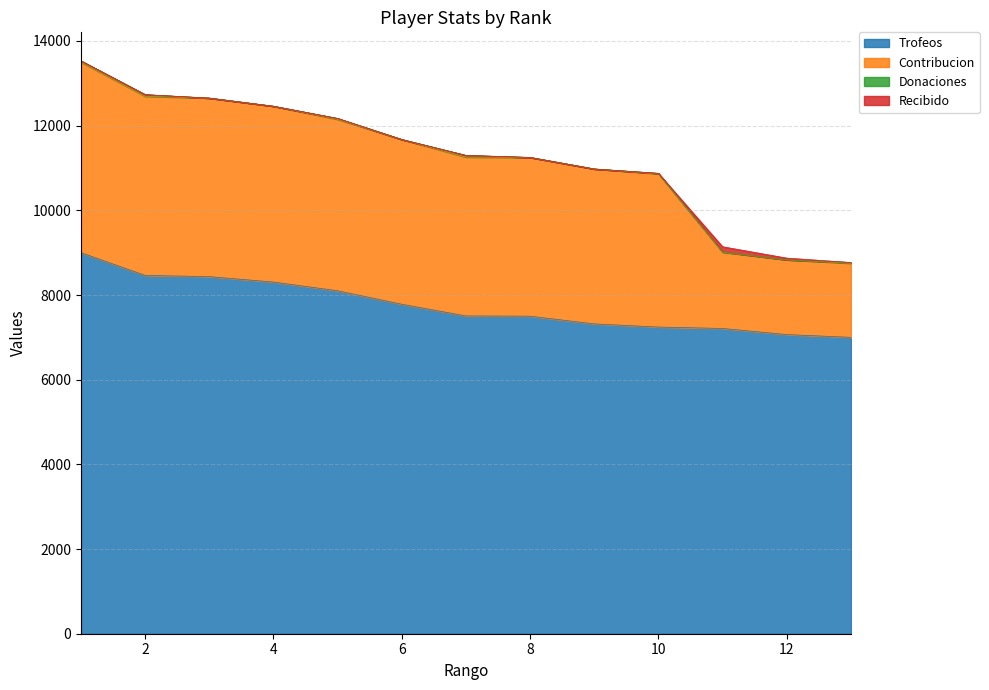

What is the sum of the Contribucion values at 7 and 12?

5519